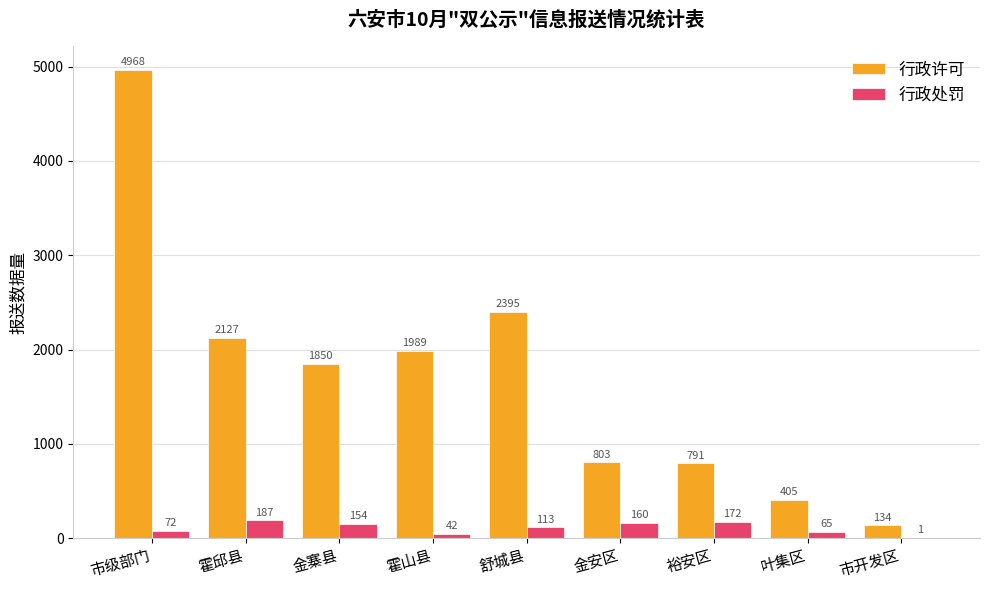

Reading left to right, what are all the values shown in this chart?

行政许可: 市级部门=4968	霍邱县=2127	金寨县=1850	霍山县=1989	舒城县=2395	金安区=803	裕安区=791	叶集区=405	市开发区=134
行政处罚: 市级部门=72	霍邱县=187	金寨县=154	霍山县=42	舒城县=113	金安区=160	裕安区=172	叶集区=65	市开发区=1